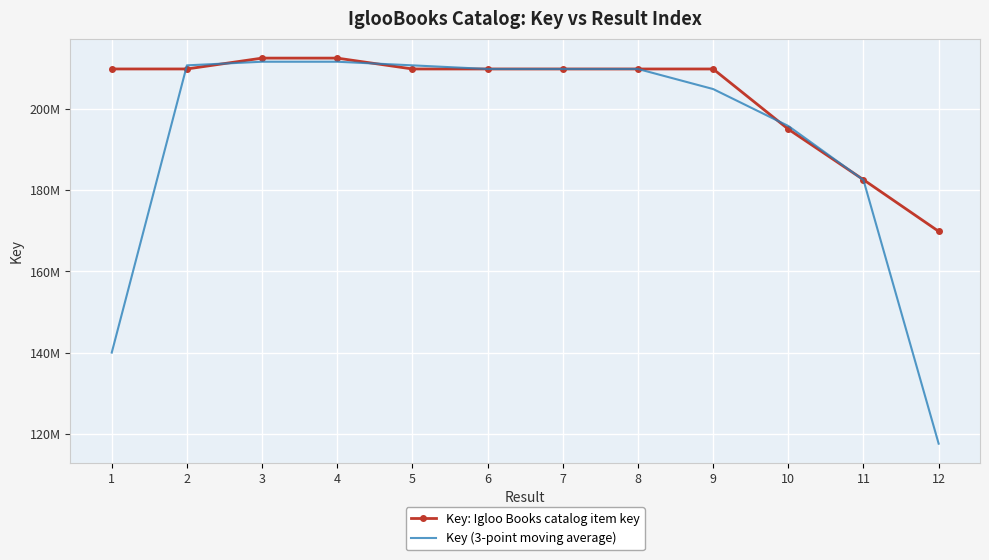

At how many categories does at least one series exceed 177591405?

11